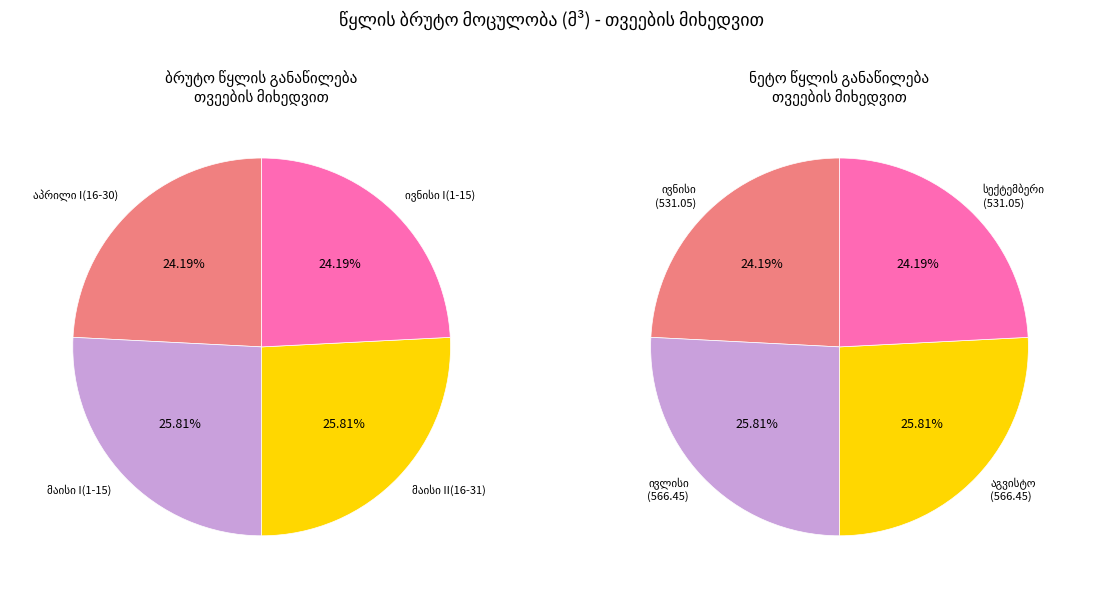

True or false: მზესუმზირა accounts for 14% of the total.

False